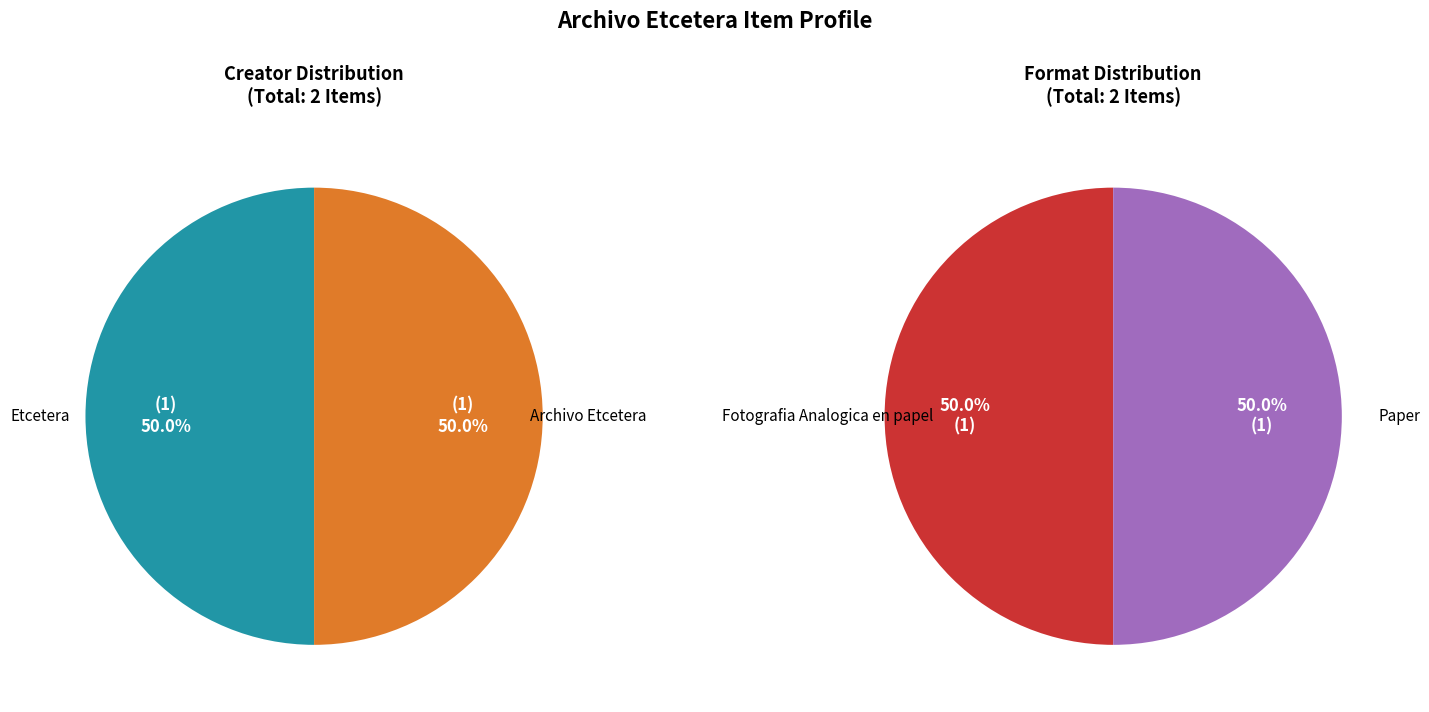

Which category has the smallest portion of the pie?

Fotografia Analogica en papel